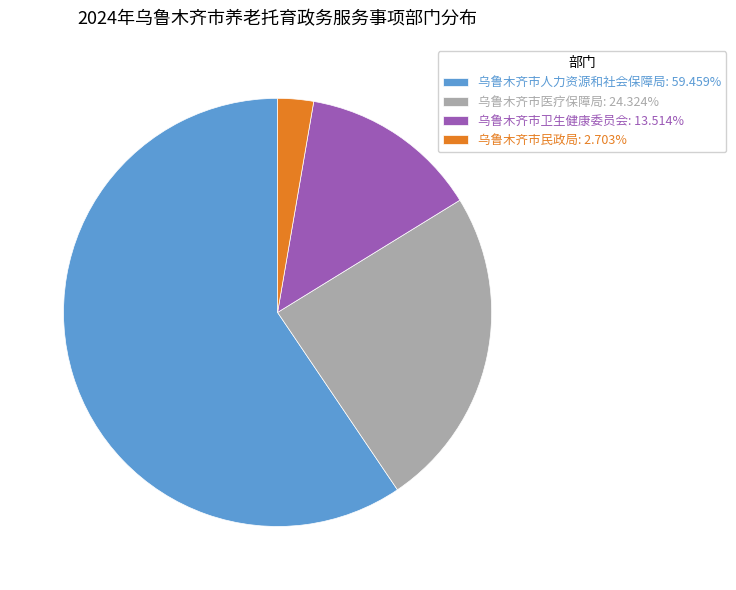

How many slices are in this pie chart?

4